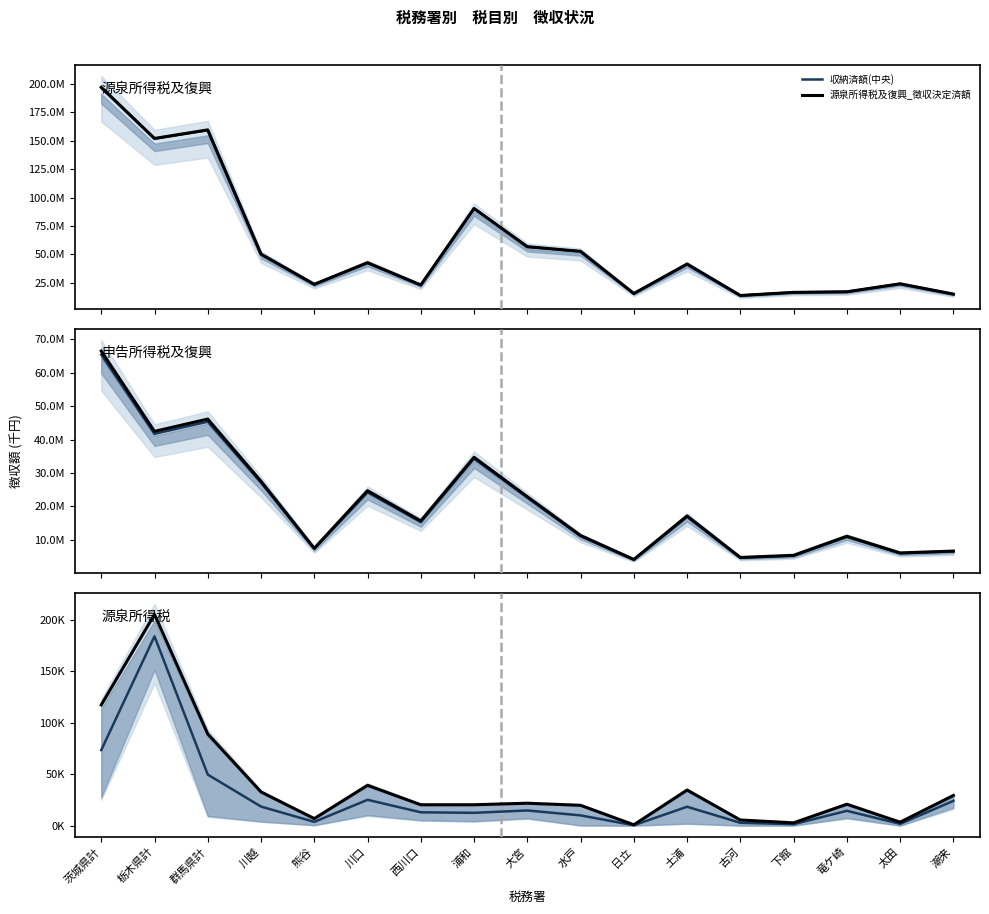

Reading right to left, what are all the values shown in this chart?

収納済額(中央): 潮来=24120.5	太田=1762.0	竜ケ崎=14457.0	下館=1452.5	古河=2816.0	土浦=18413.5	日立=444.5	水戸=10016.0	大宮=14800.5	浦和=12494.0	西川口=13024.0	川口=25161.0	熊谷=3705.5	川越=18584.5	群馬県計=49662.0	栃木県計=184047.0	茨城県計=73481.0
源泉所得税及復興_徴収決定済額: 潮来=15116233.0	太田=24169607.0	竜ケ崎=17155845.0	下館=16663043.0	古河=13900000.0	土浦=41507363.0	日立=15647406.0	水戸=52685391.0	大宮=56780084.0	浦和=90325686.0	西川口=23136820.0	川口=42707747.0	熊谷=23725102.0	川越=50277321.0	群馬県計=159407582.0	栃木県計=151902990.0	茨城県計=196844888.0
申告所得税及復興_徴収決定済額: 潮来=6637903.0	太田=6080078.0	竜ケ崎=11068240.0	下館=5372326.0	古河=4722505.0	土浦=17139153.0	日立=4127653.0	水戸=11294720.0	大宮=22891378.0	浦和=34689608.0	西川口=15654745.0	川口=24687542.0	熊谷=7467023.0	川越=27507152.0	群馬県計=46110558.0	栃木県計=42432999.0	茨城県計=66442579.0
源泉所得税_徴収決定済額: 潮来=29371.0	太田=3432.0	竜ケ崎=20869.0	下館=2788.0	古河=5552.0	土浦=34642.0	日立=889.0	水戸=19815.0	大宮=21849.0	浦和=20359.0	西川口=20358.0	川口=39260.0	熊谷=6916.0	川越=32809.0	群馬県計=89148.0	栃木県計=205316.0	茨城県計=117357.0